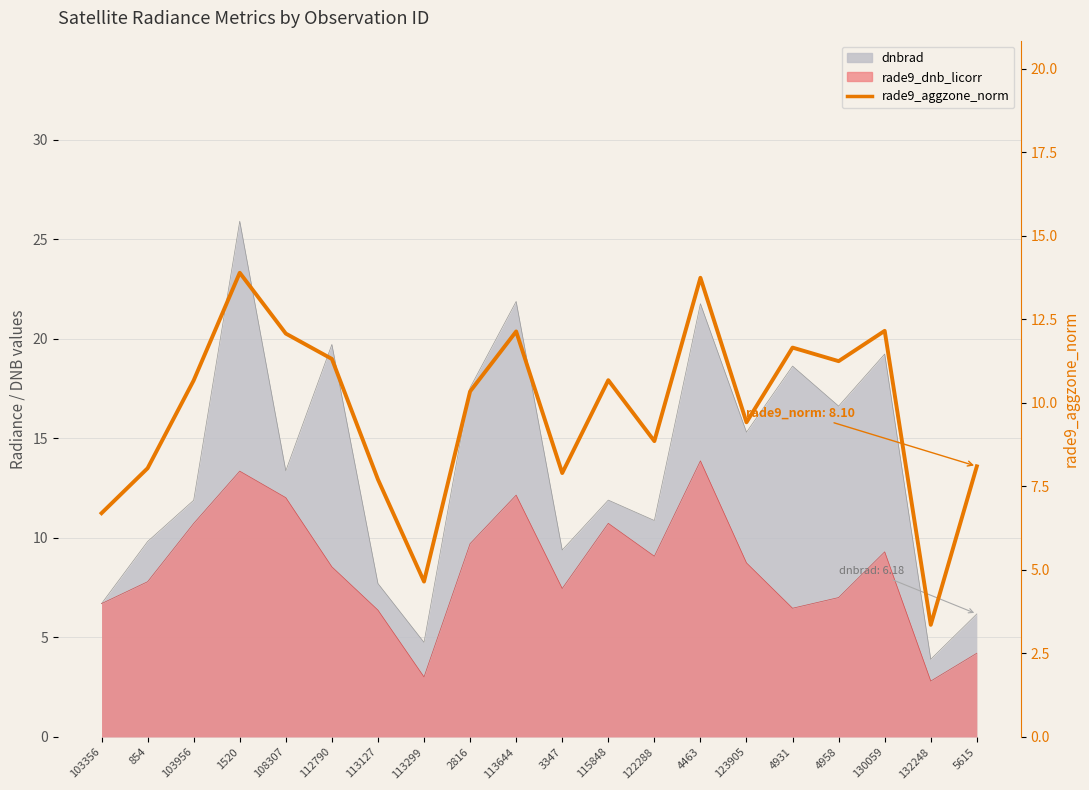

What is the ratio of the value at 113127 to the value at 108307?

0.6